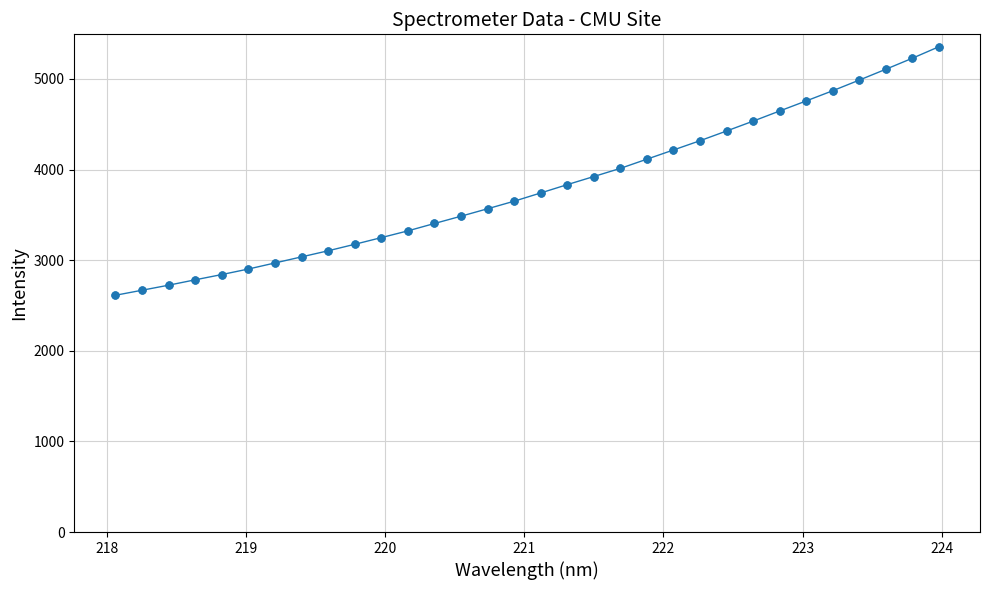

What is the maximum value shown in the chart?

5354.5